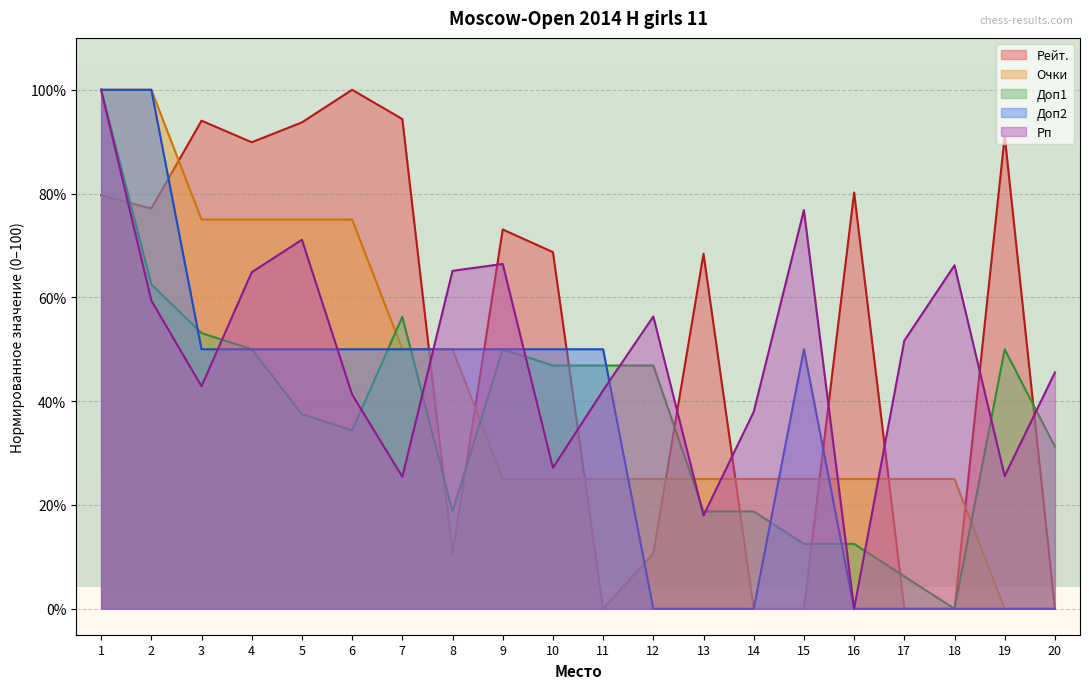

What is the maximum value shown in the chart?

100.0